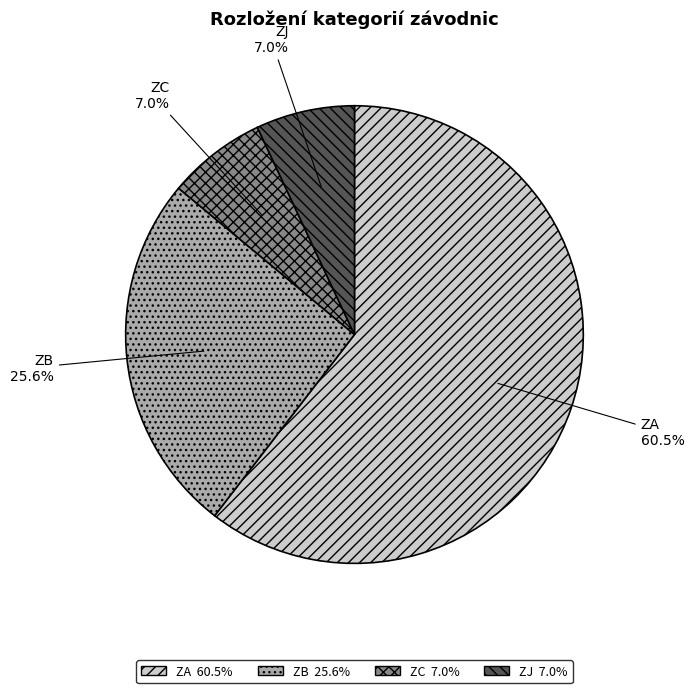

Which slice is the largest?

ZA